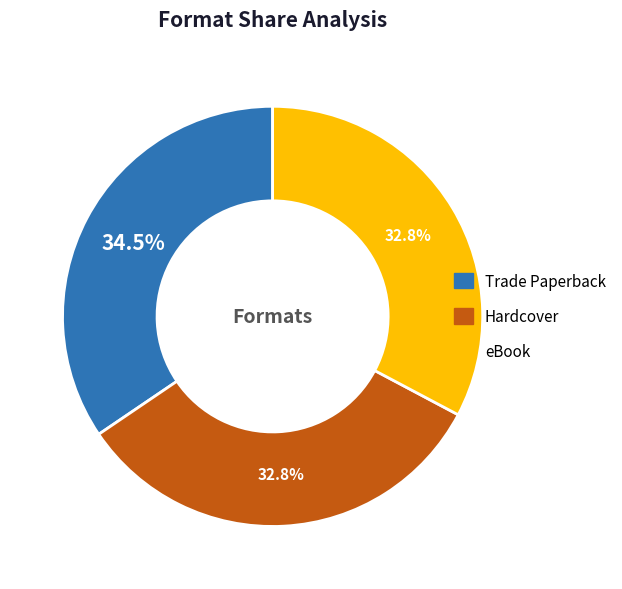

What percentage is NOT represented by eBook?

67.2%